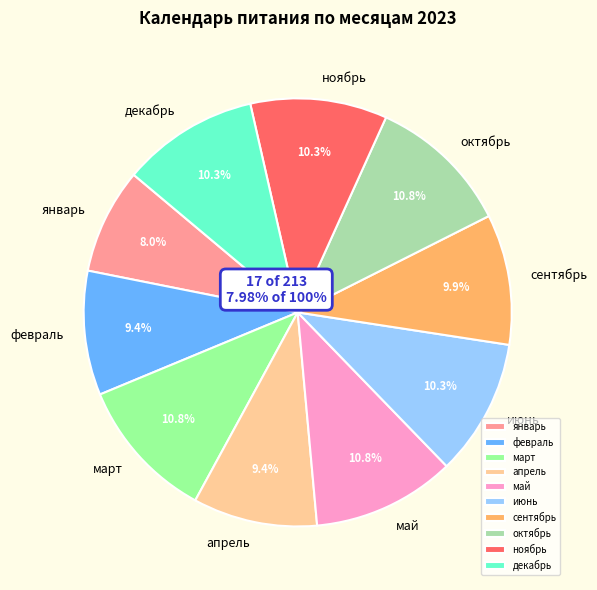

How many segments does this pie chart have?

10